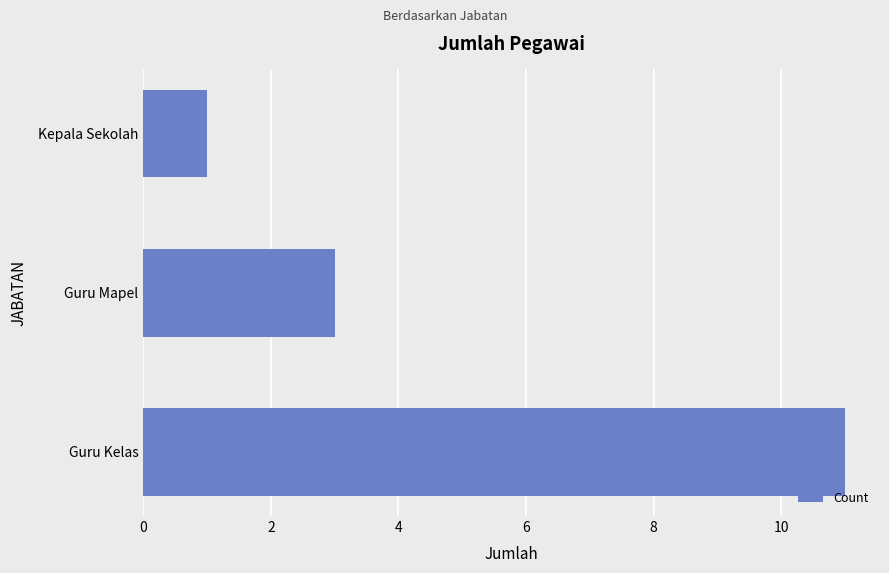

How many series are shown in this chart?

1